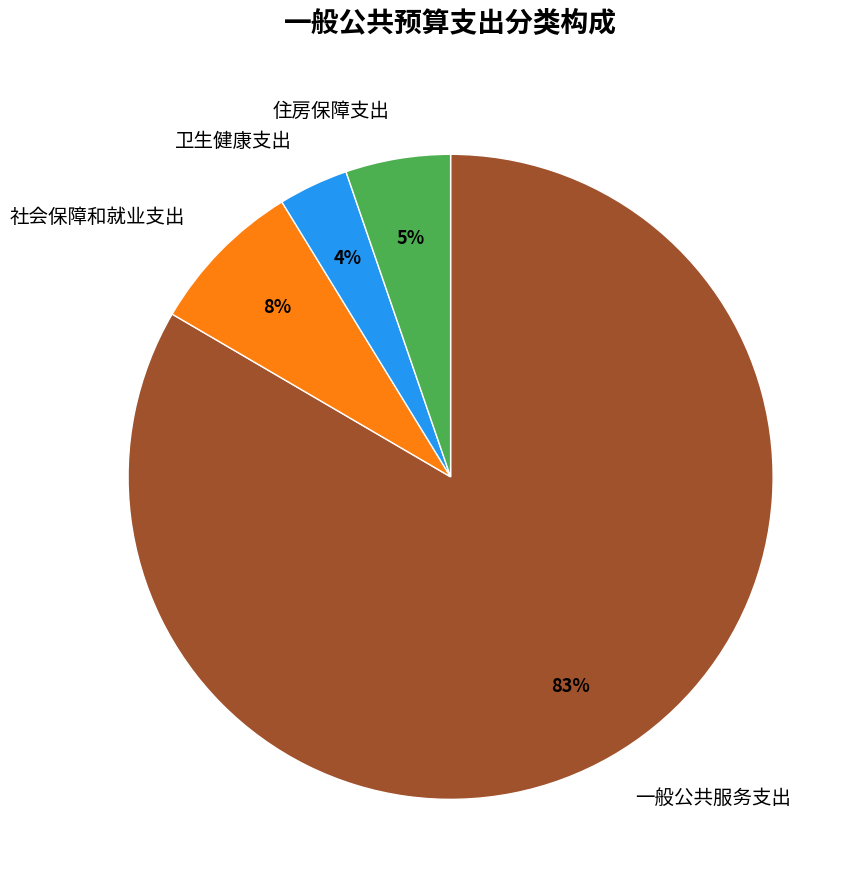

What is the smallest slice in the pie chart?

卫生健康支出